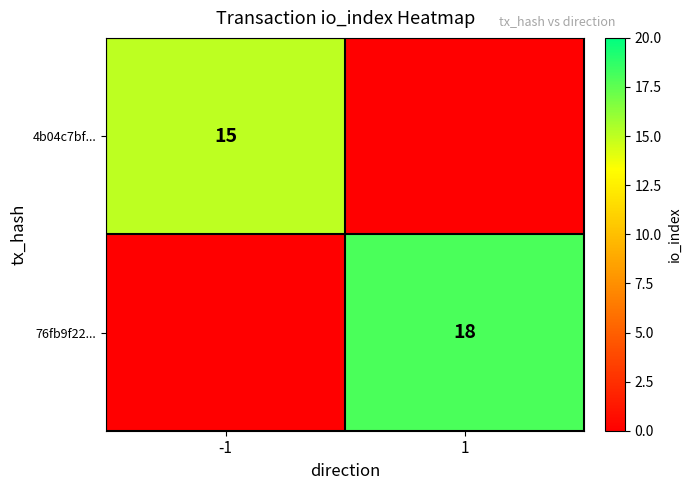

The value of 4b04c7bf... at -1 is 15. True or false?

True